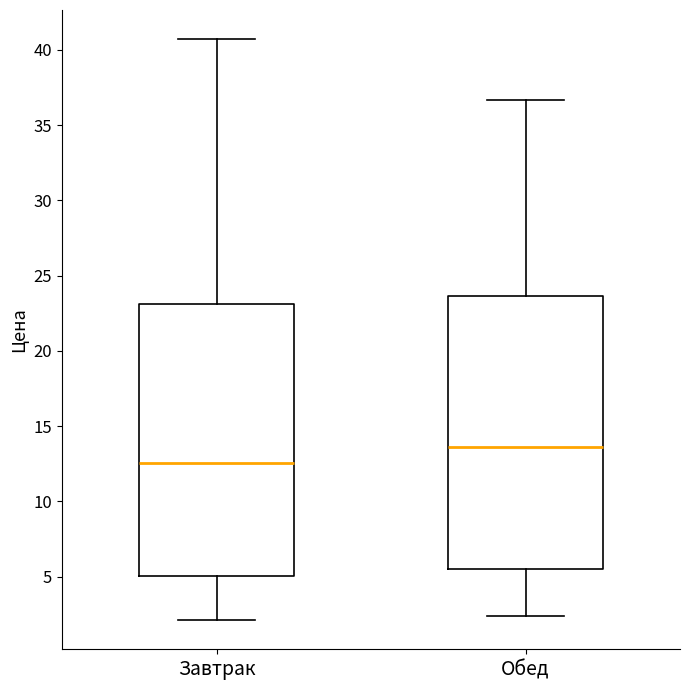

Reading left to right, transcribe this box plot: for each box, give where its median line is, the range the box spans, and where its two whiskers end, as read against the y-axis. The values are not printed on the chart, so give them approximately, as read against the axis.

Завтрак: median 12.5, box 5.0 to 23.0, whiskers 2.0 to 40.5
Обед: median 13.5, box 5.5 to 23.5, whiskers 2.5 to 36.5